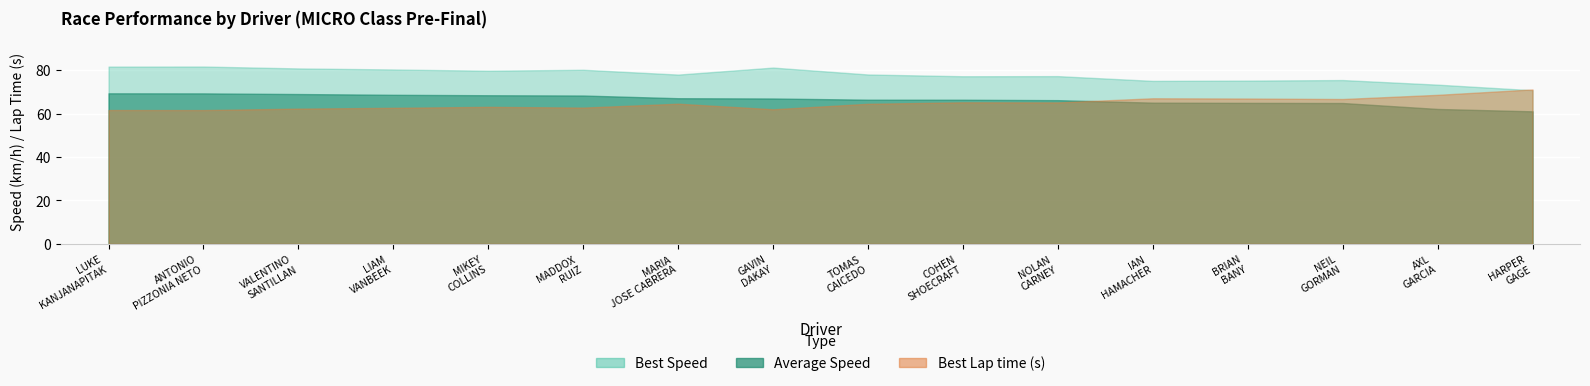

At which category does Best Speed reach its first local valley?

MIKEY COLLINS